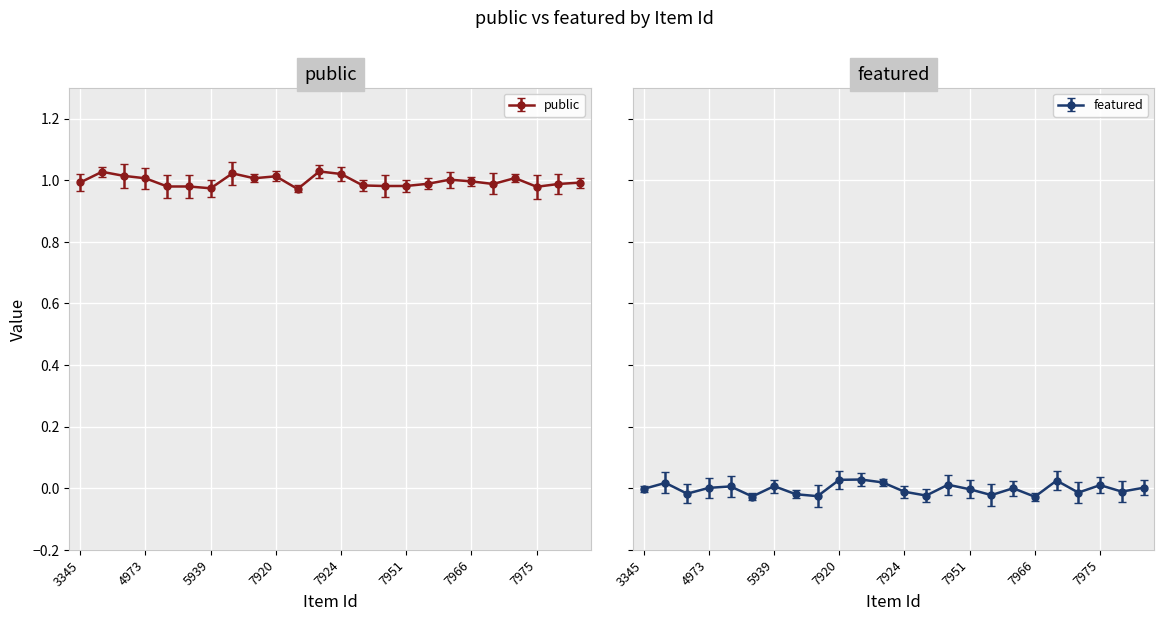

What is the total value across all series at 5237?

1